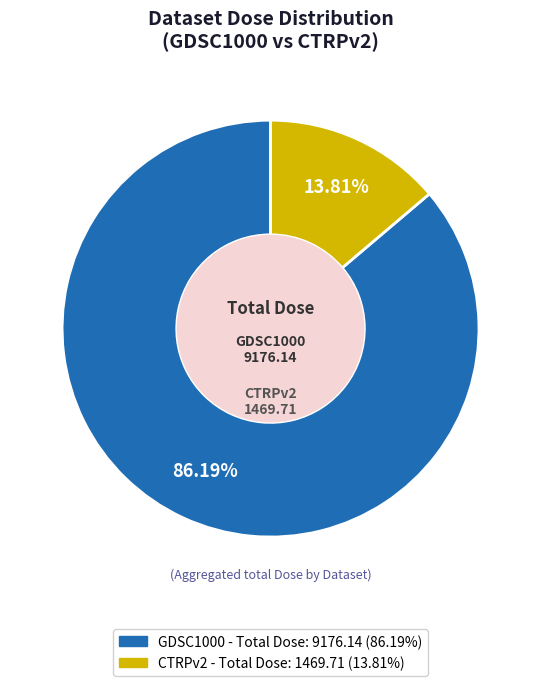

Is there a majority slice in this chart?

Yes